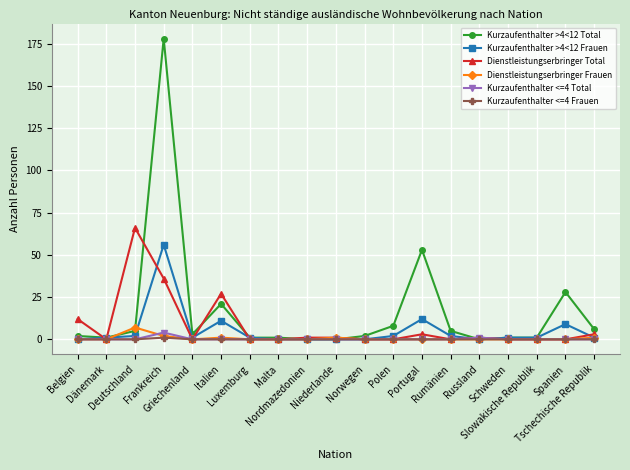

Count the number of data series in this chart.

6